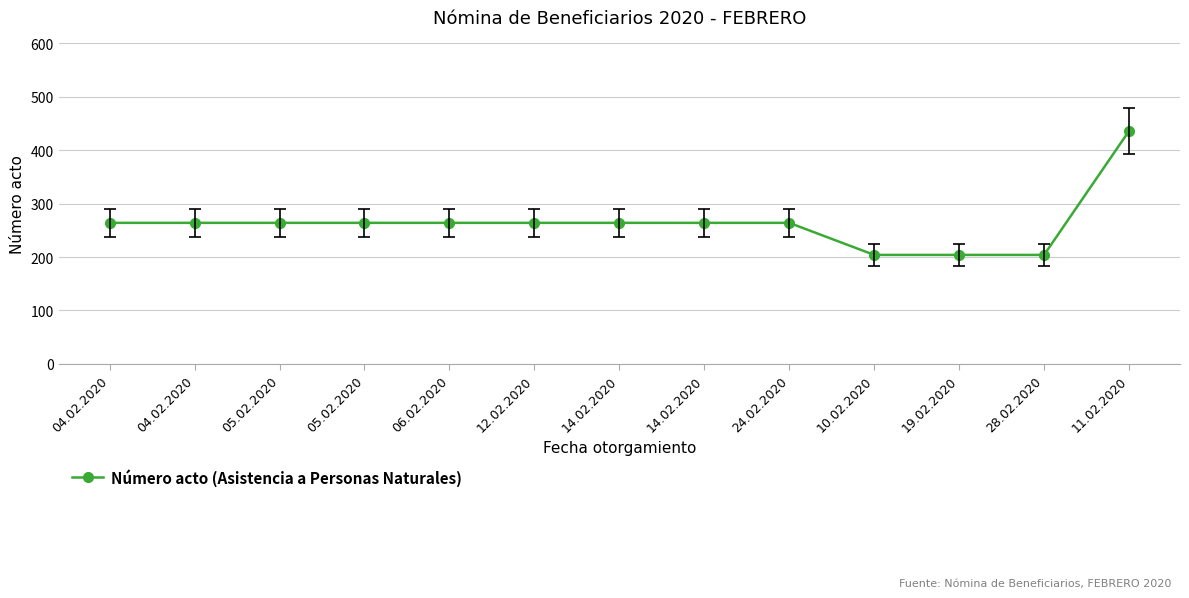

Rank the categories by value from highest to lowest.

11.02.2020, 04.02.2020, 04.02.2020, 05.02.2020, 05.02.2020, 06.02.2020, 12.02.2020, 14.02.2020, 14.02.2020, 24.02.2020, 10.02.2020, 19.02.2020, 28.02.2020